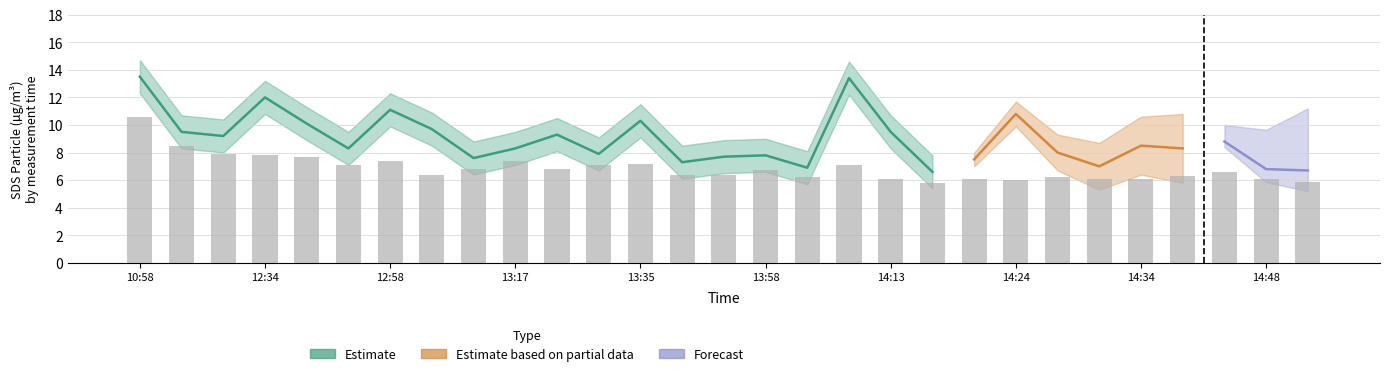

What is the minimum value shown in the chart?

5.8